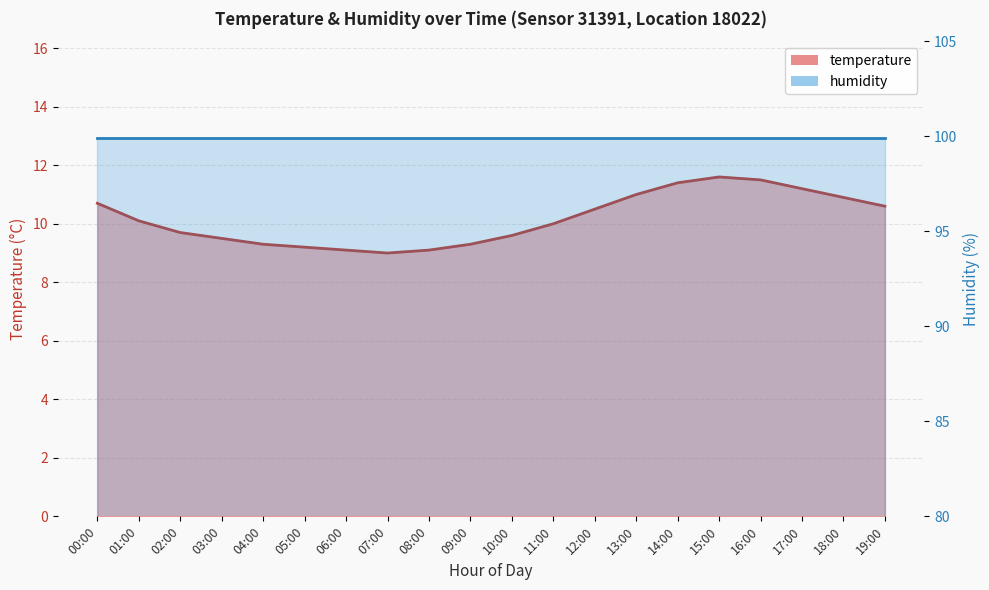

What is the label of the 1st point from the right?

19:00